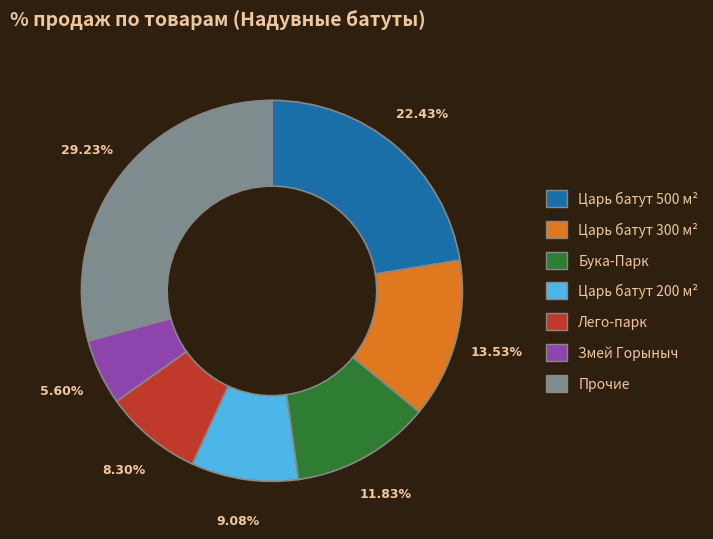

Is there any slice that represents more than half of the pie?

No